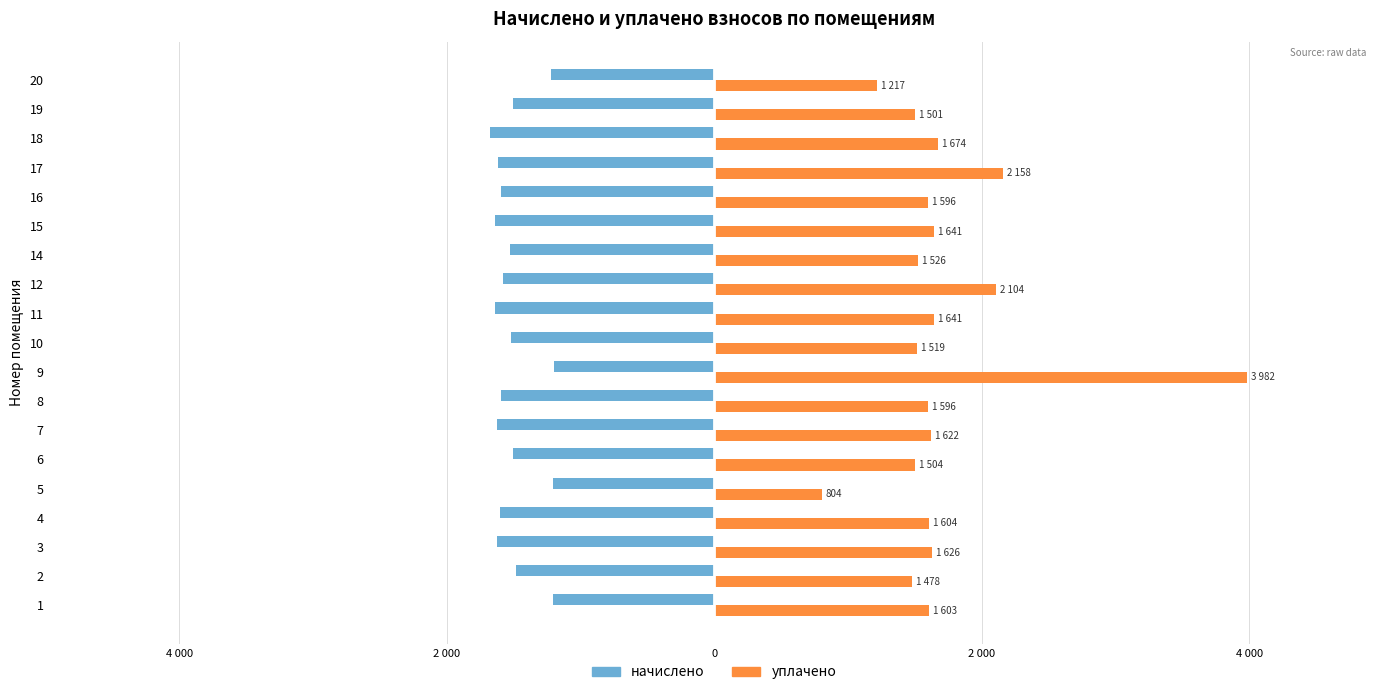

What are all the series names shown in the legend?

начислено, уплачено